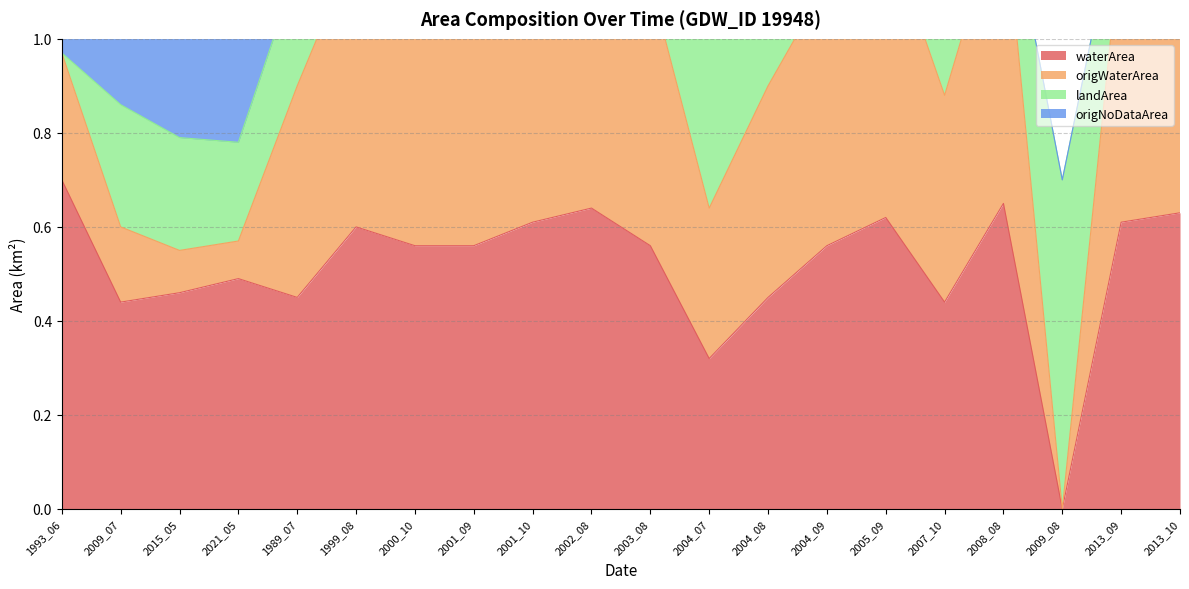

At which label does waterArea reach its peak?

1993_06